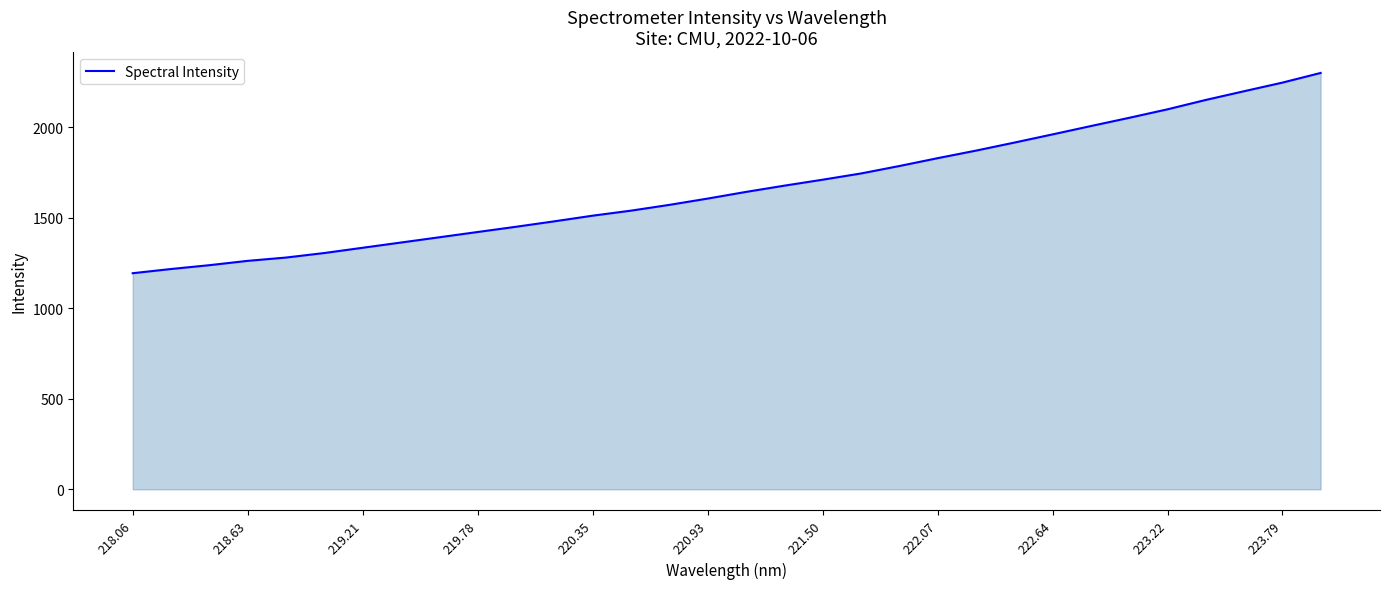

What is the maximum value shown in the chart?

2299.7